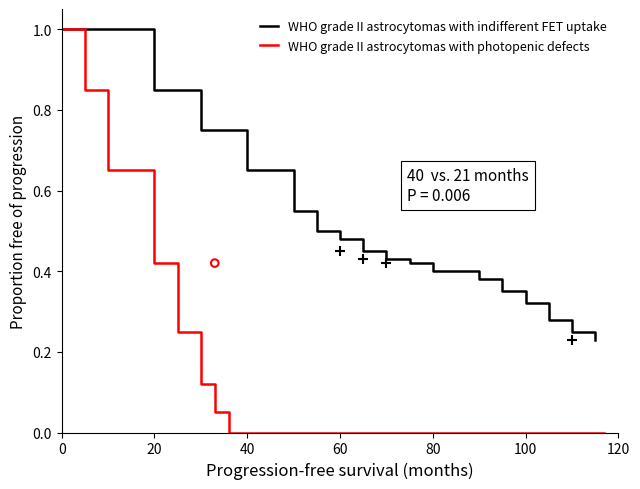

What is the maximum value for WHO grade II astrocytomas with indifferent FET uptake?

1.0